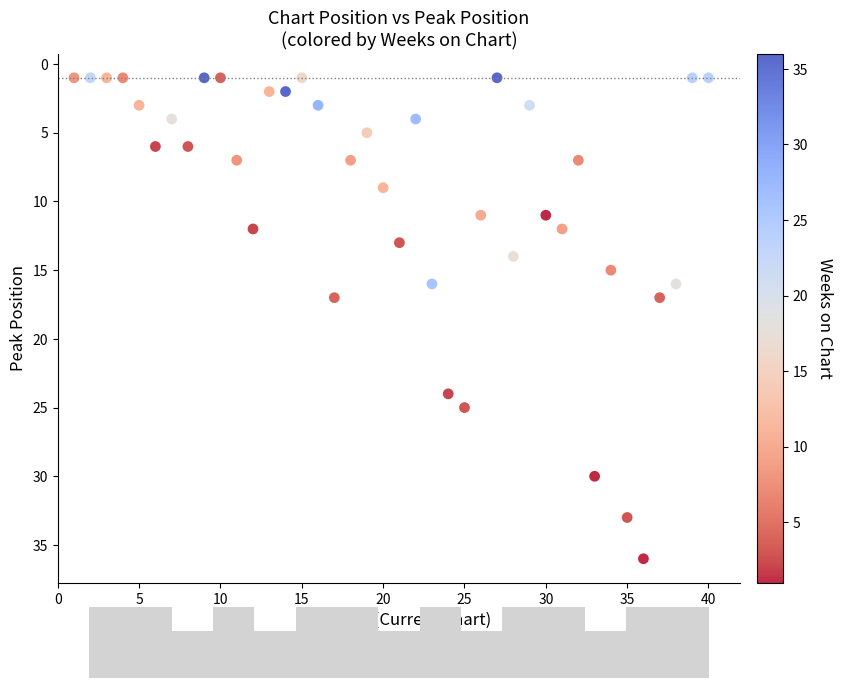

What is the range of X values (max minus min)?

39